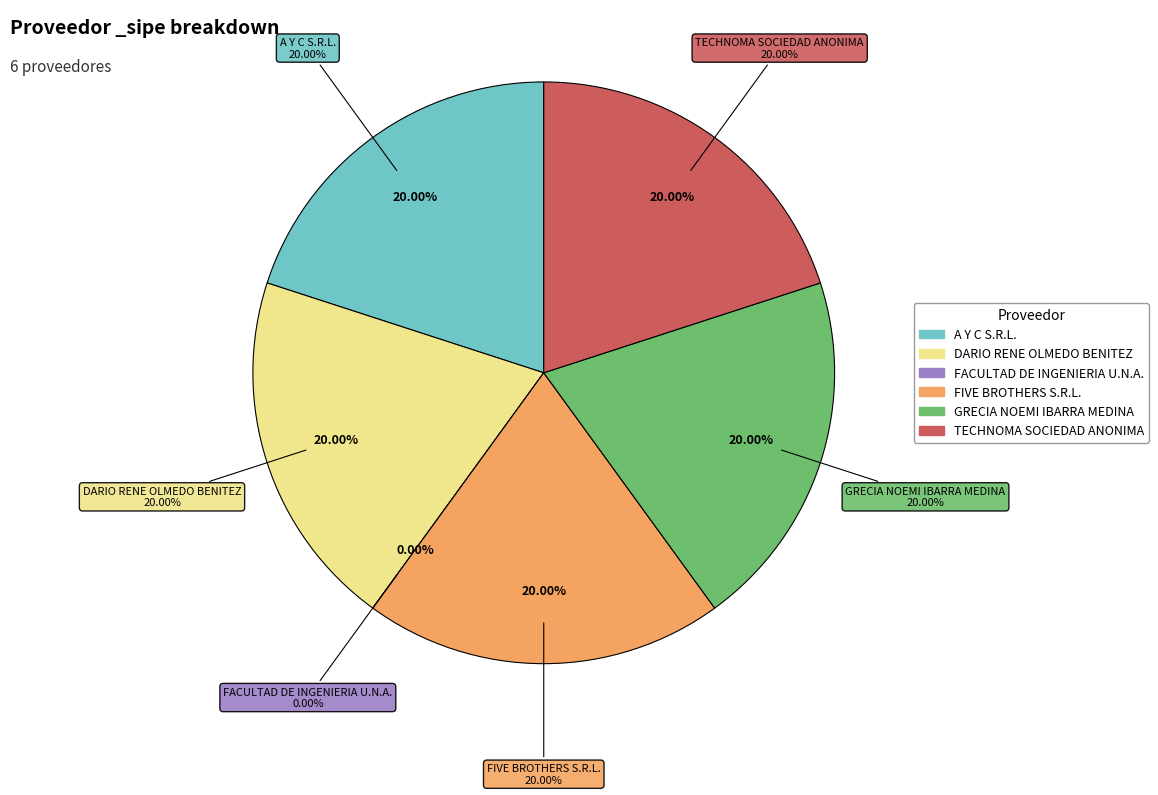

Do FIVE BROTHERS S.R.L. and DARIO RENE OLMEDO BENITEZ together represent more than half of the pie?

No